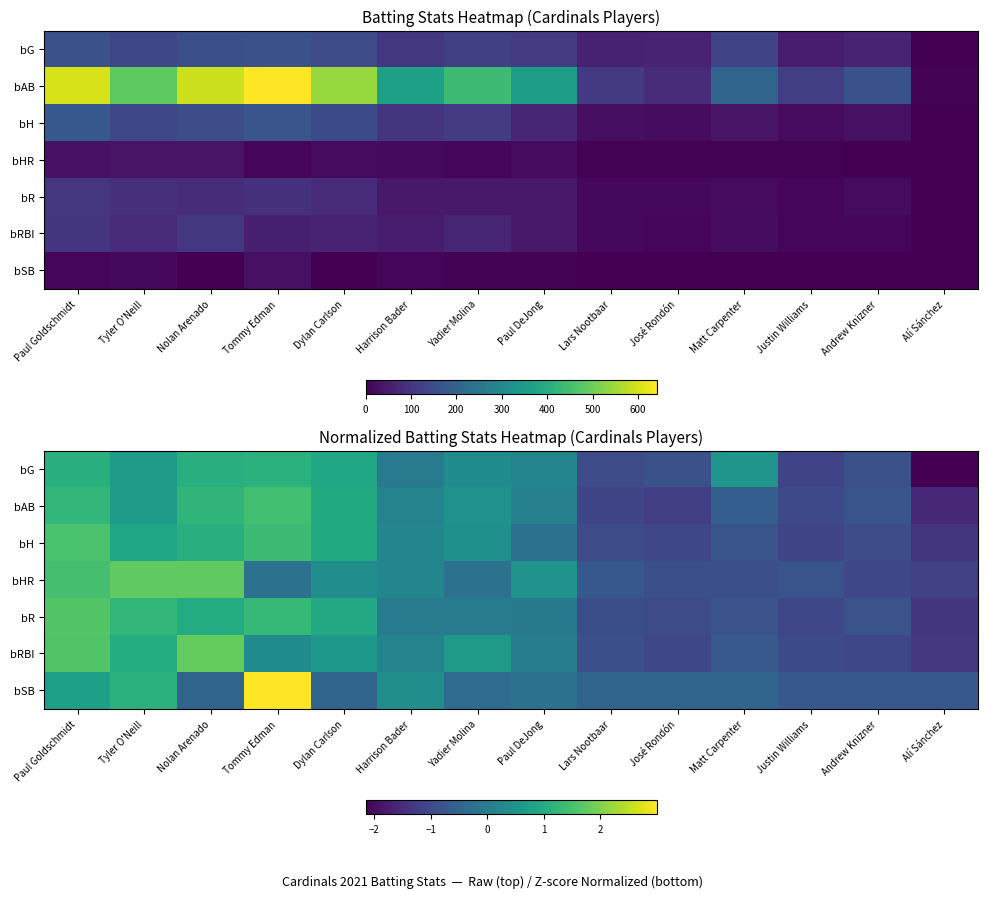

True or false: bAB has a value of -1.2 at José Rondón.

True